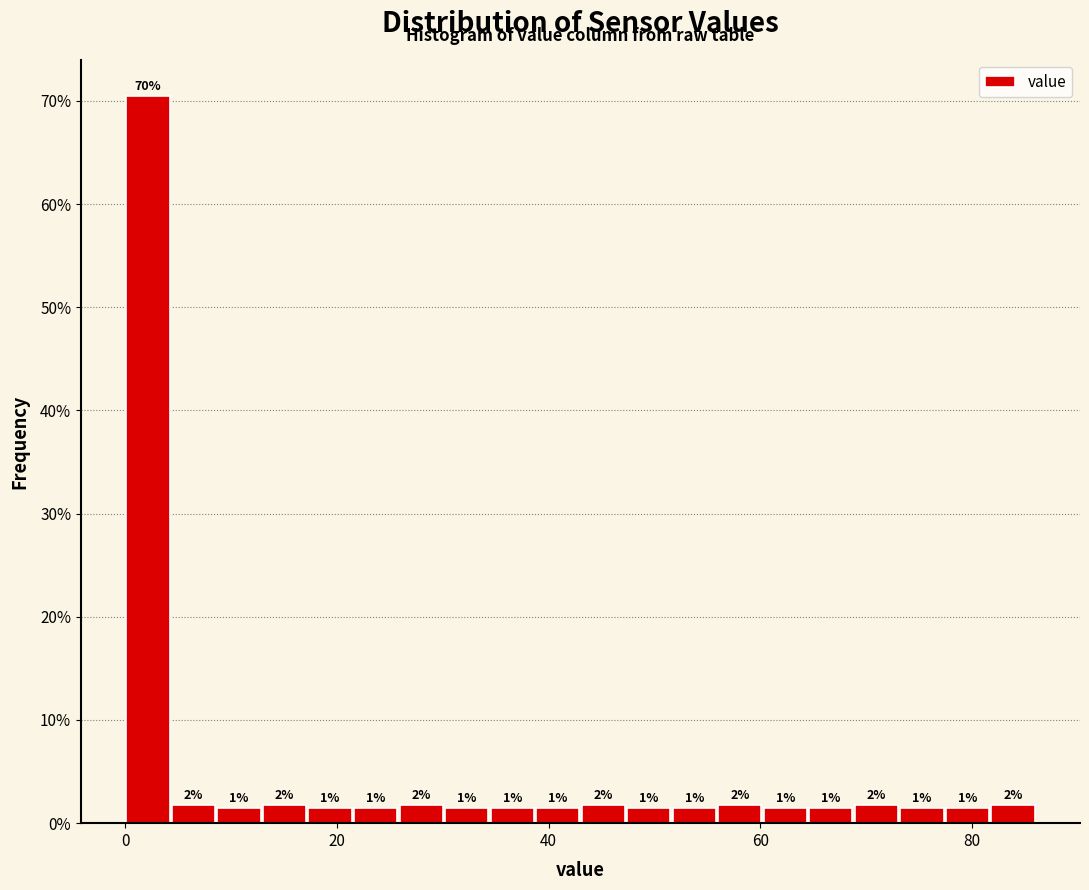

Around what value on the x-axis is the tallest bar? Give the approximate position of its centre, as read against the axis.

2